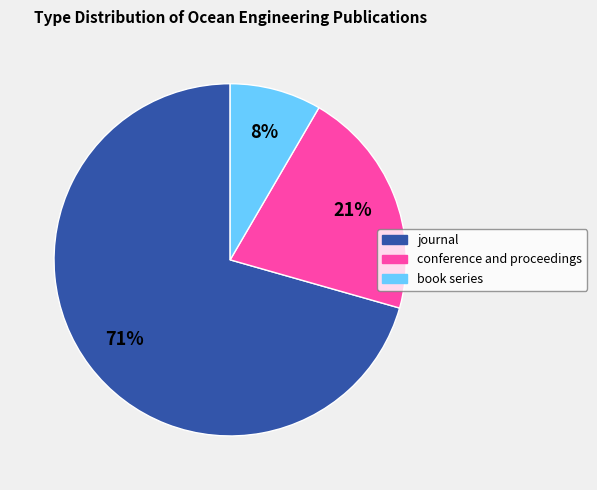

How many slices are in this pie chart?

3